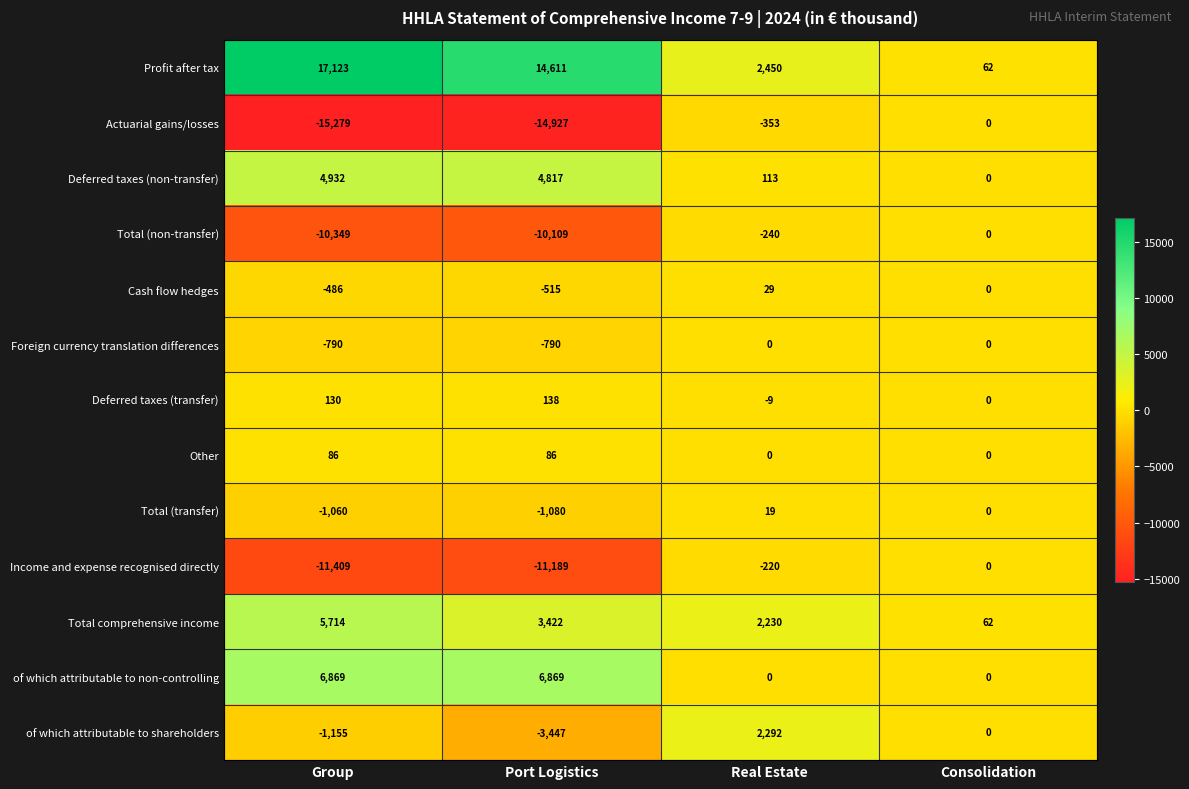

Between Port Logistics and Consolidation, which series saw the biggest shift?

Actuarial gains/losses